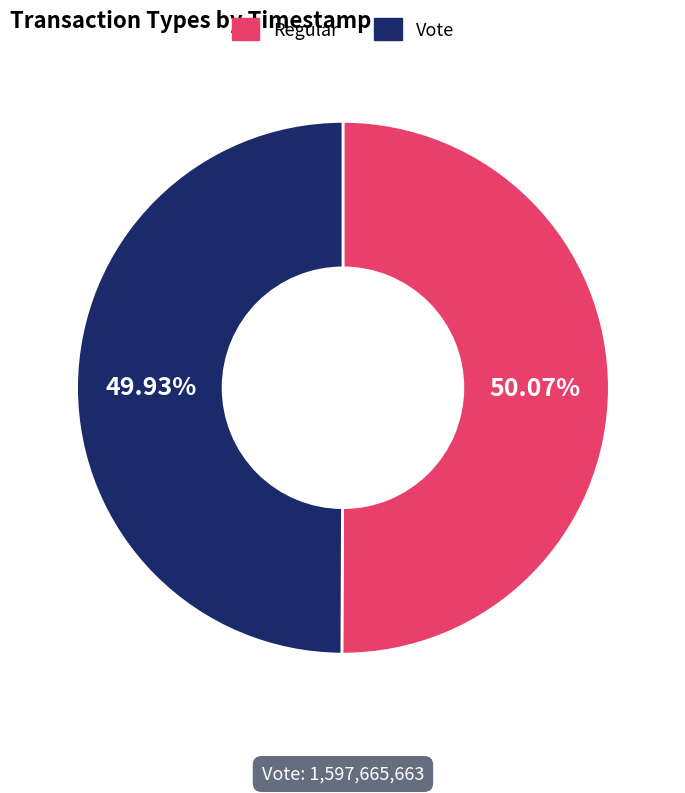

Do Regular and Vote together represent more than half of the pie?

Yes